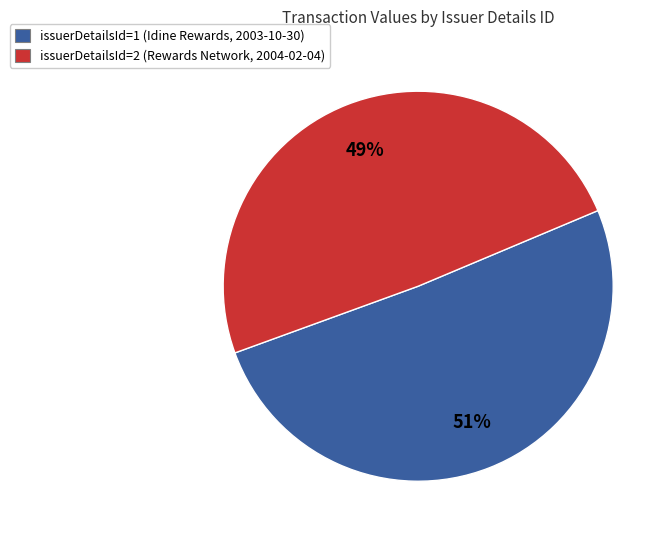

Which has a higher value, issuerDetailsId=2 (Rewards Network, 2004-02-04) or issuerDetailsId=1 (Idine Rewards, 2003-10-30)?

issuerDetailsId=1 (Idine Rewards, 2003-10-30)